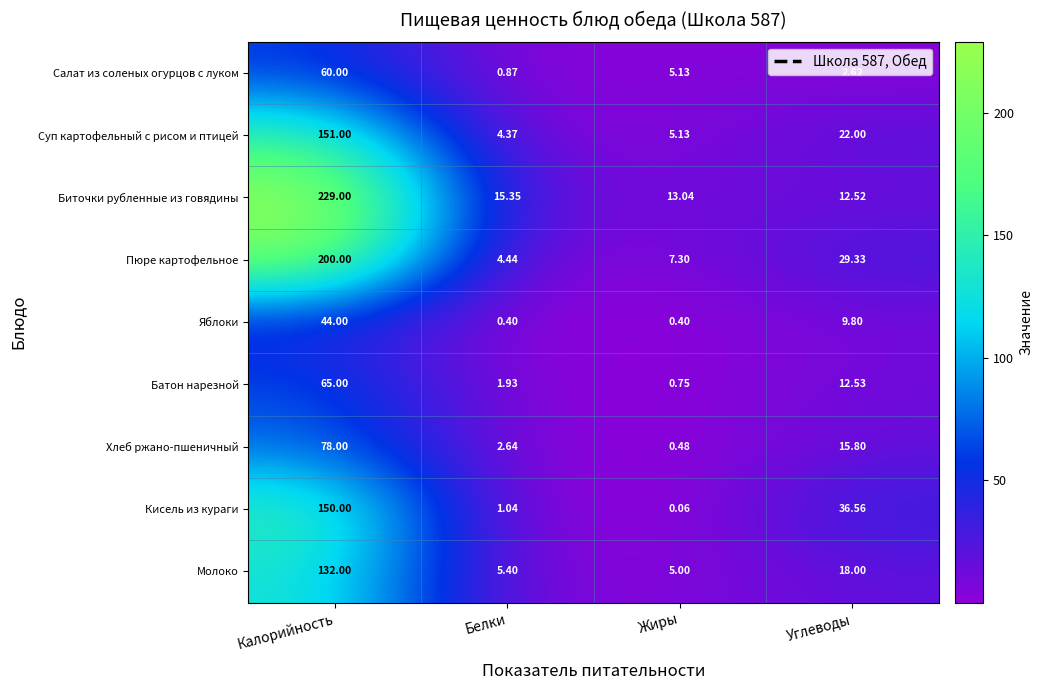

Which category has the lowest value in the Хлеб ржано-пшеничный series?

Жиры